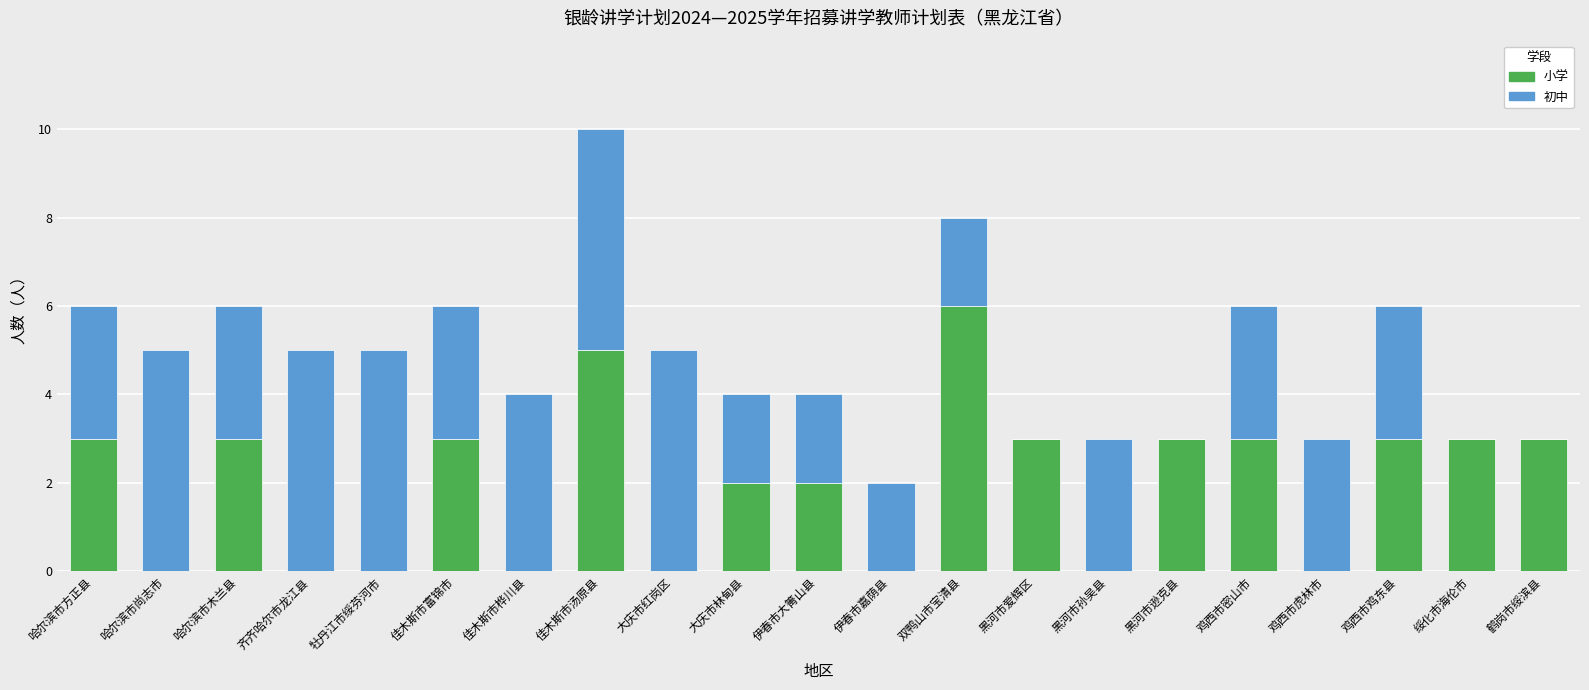

Read the 小学 value at 黑河市爱辉区.

3